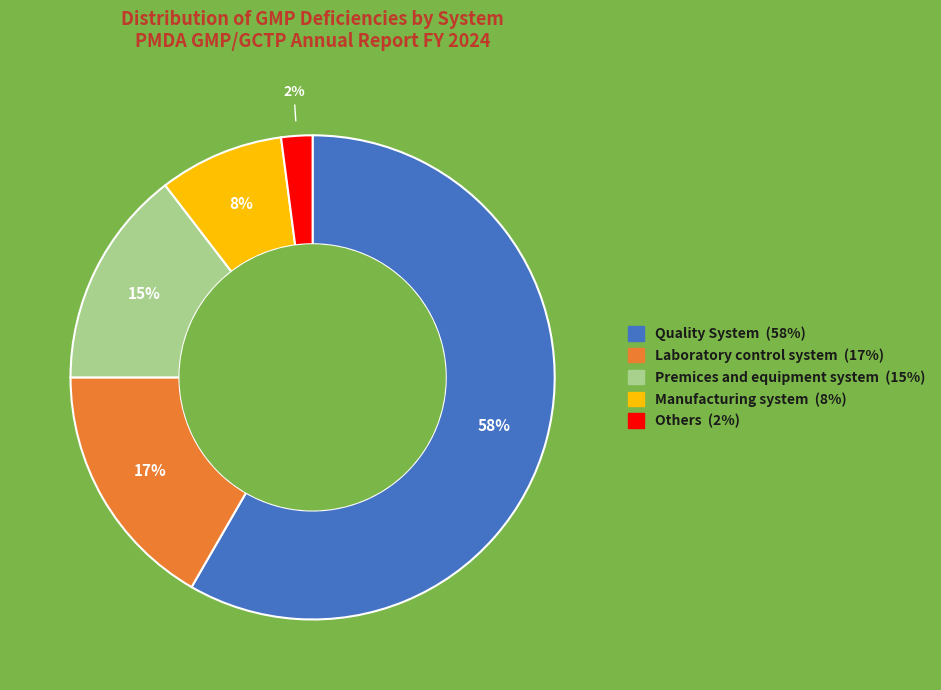

What is the majority slice?

Quality System